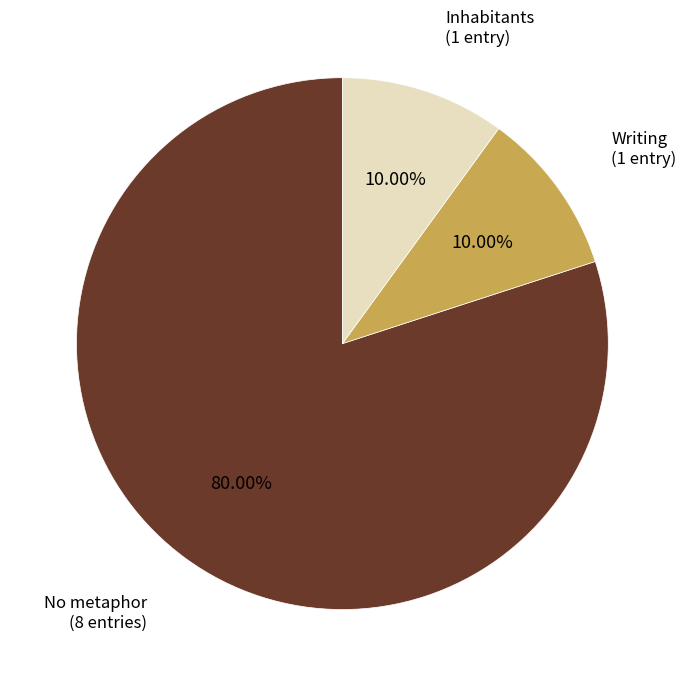

Count the number of slices in the pie.

3